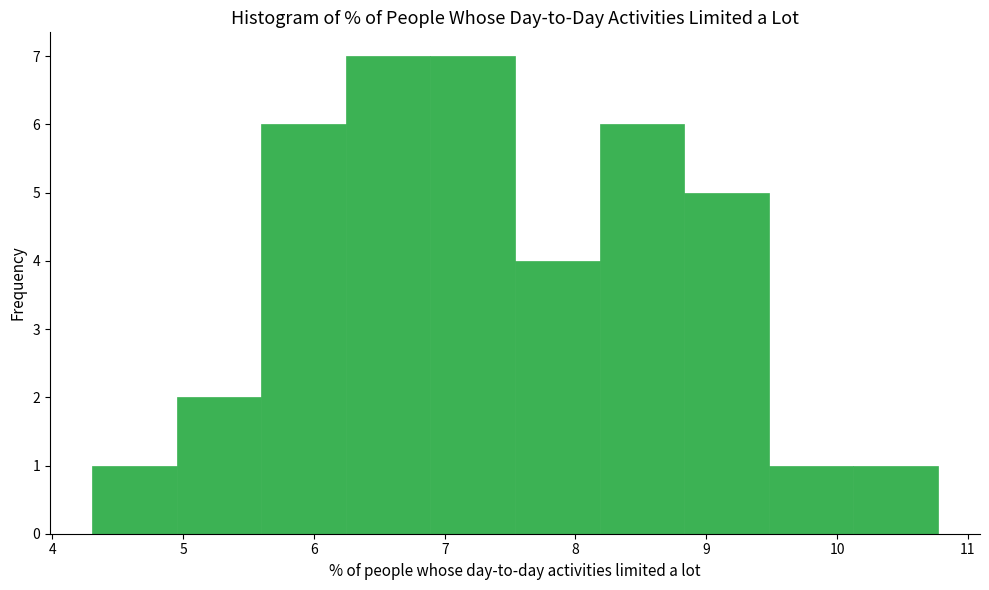

How tall is the bar that spans 5.0 to 5.6 on the x-axis? Neither the bar edges nor the heights are printed on the chart, so give them approximately, as read against the axes.

2